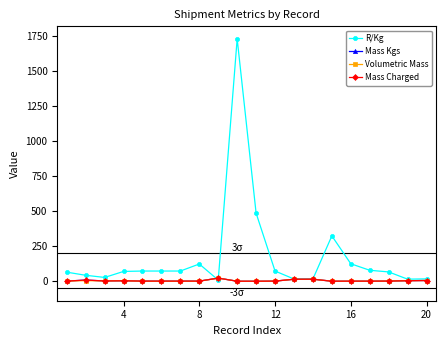

Reading left to right, list all the values displayed in this chart.

R/Kg: 64.9	42.6	27.3	70.1	73.0	73.0	73.0	123.3	8.6	1731.9	486.3	73.0	16.1	16.0	324.1	125.0	78.4	66.6	14.8	17.1
Mass Kgs: 1.1	8.6	2.2	3.4	1.0	1.0	1.0	1.0	22.5	0.2	0.1	1.0	14.3	14.7	0.3	0.7	0.7	1.3	3.9	5.2
Volumetric Mass: 1.1	4.5	2.2	3.4	0.2	0.2	0.2	0.2	22.5	0.2	0.0	1.0	14.3	14.7	0.3	0.7	0.7	1.3	3.9	5.2
Mass Charged: 1.1	8.6	2.2	3.4	1.0	1.0	1.0	1.0	22.5	0.2	0.1	1.0	14.3	14.7	0.3	0.7	0.7	1.3	3.9	5.2